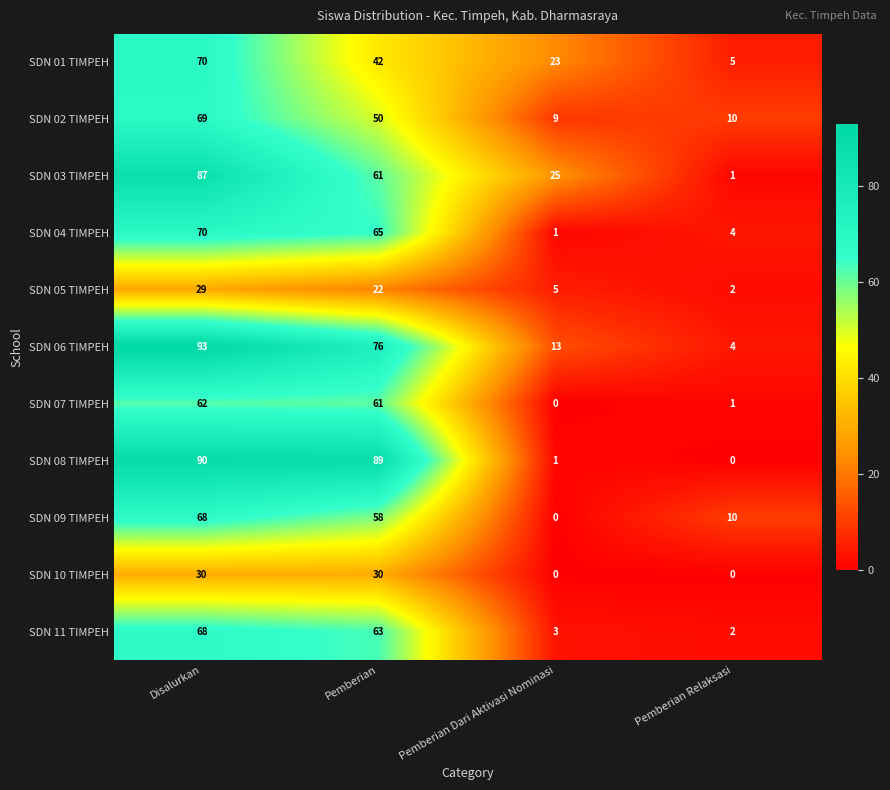

The SDN 06 TIMPEH series shows 93 at Disalurkan. True or false?

True